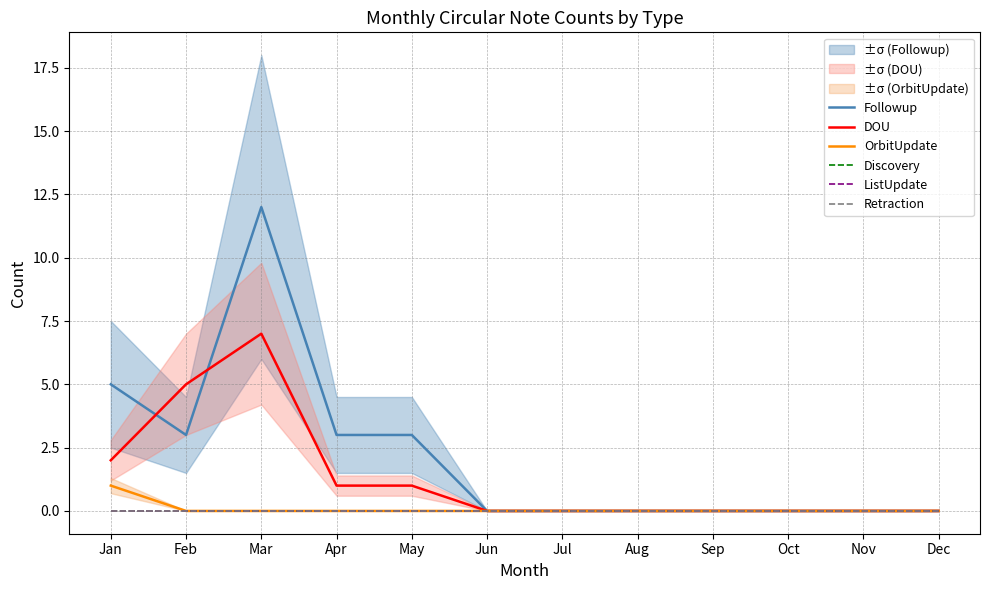

At Sep, list the series in order from largest to smallest.

Followup, DOU, OrbitUpdate, Discovery, ListUpdate, Retraction